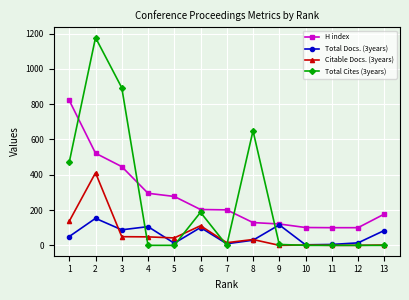

True or false: H index and Total Cites (3years) intersect in this chart.

True